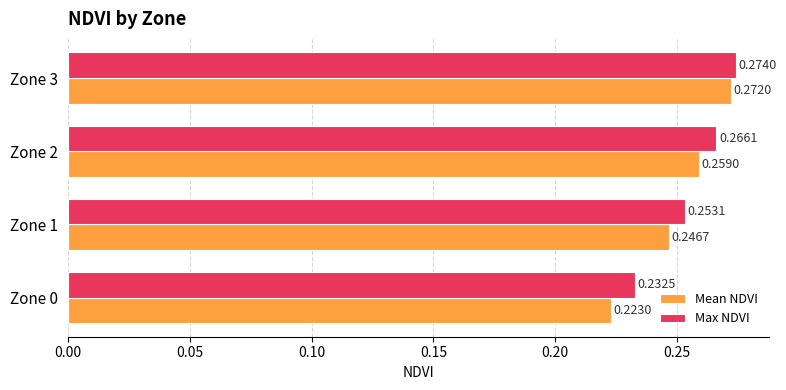

Which series has the largest range (max minus min)?

Mean NDVI